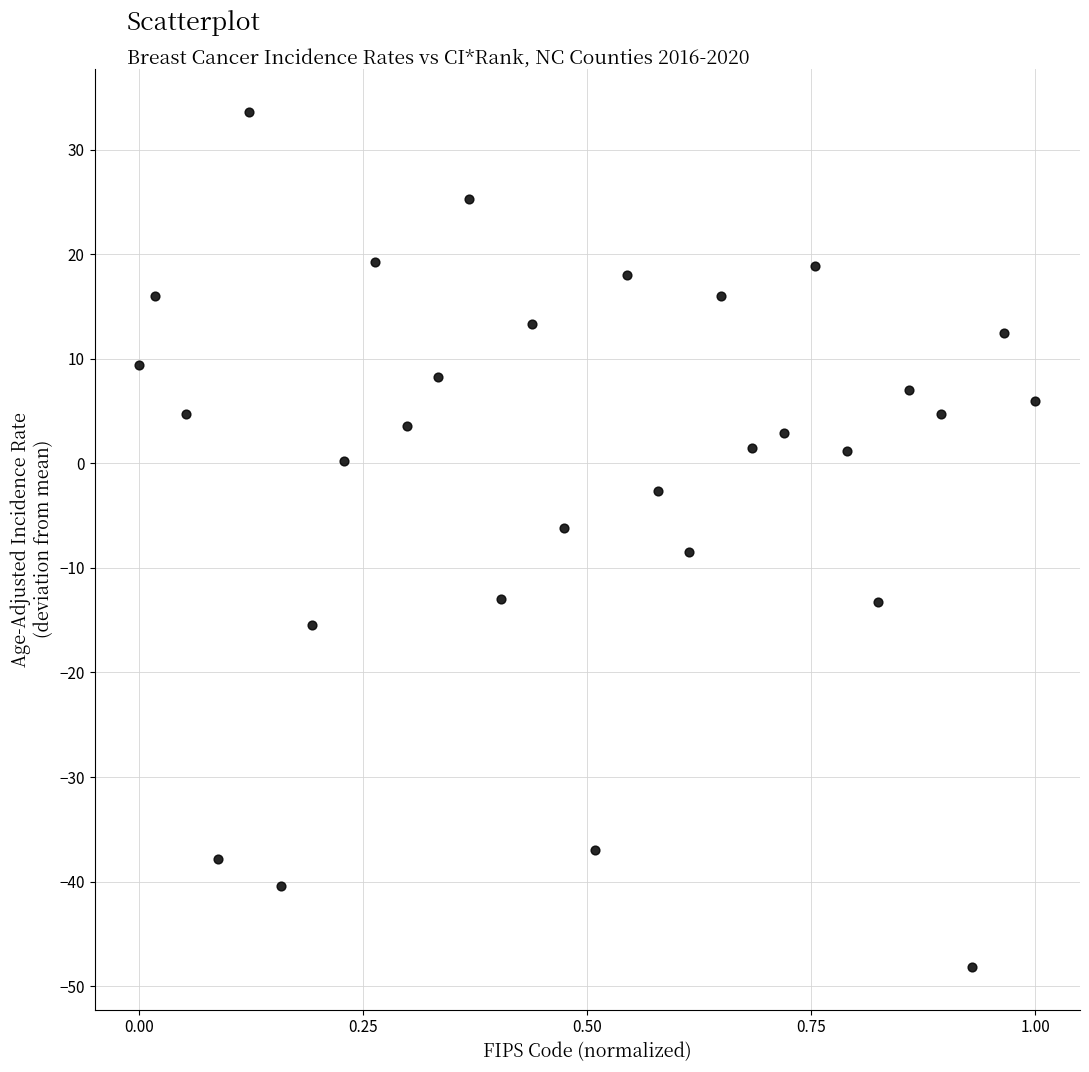

What is the range of Y values (max minus min)?

81.8